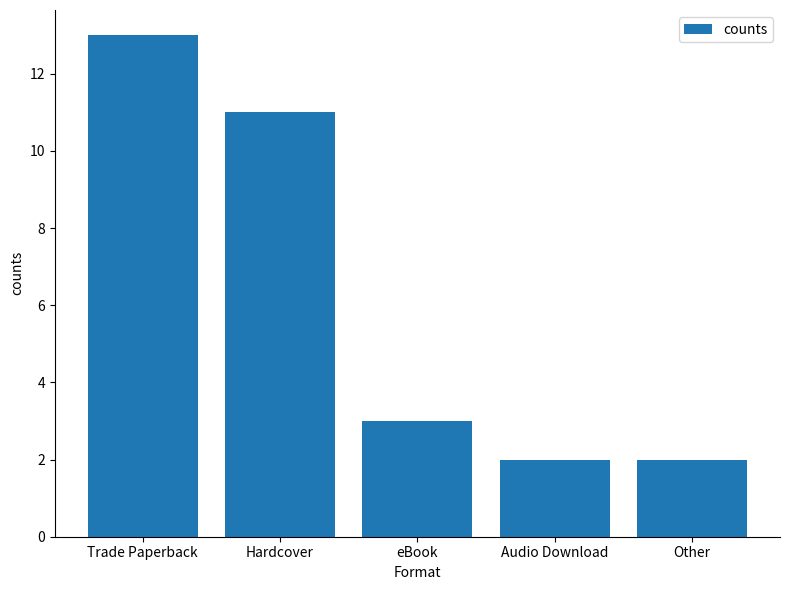

Are the bars grouped side by side (vs. stacked)?

No